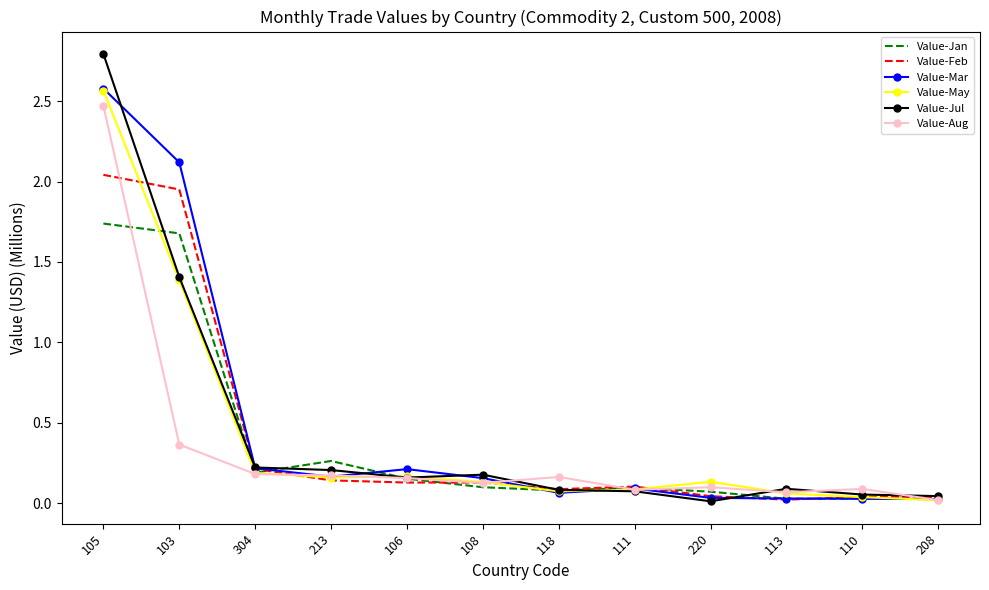

The Value-Jan series shows 0.0 at 110. True or false?

True